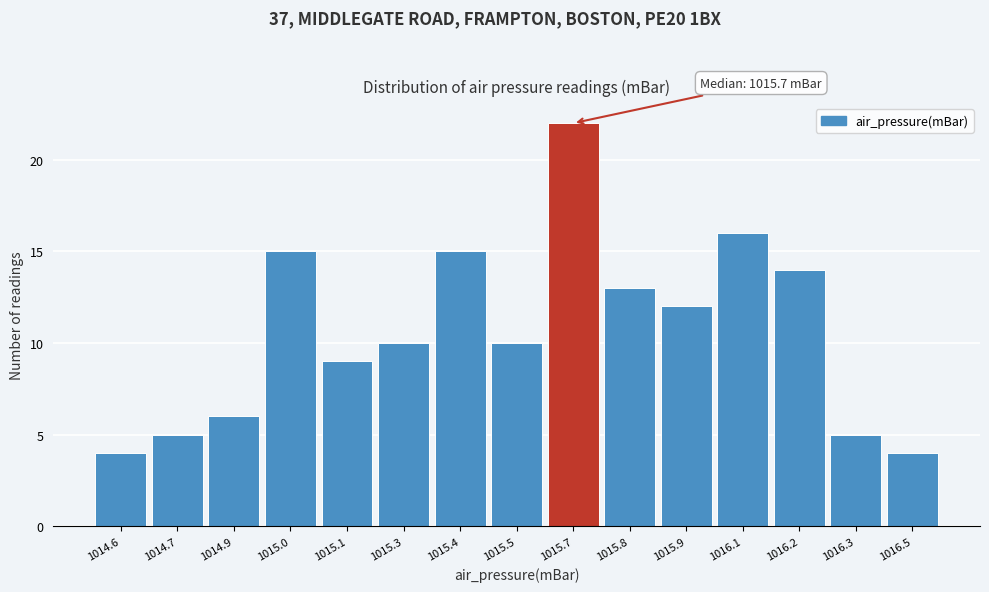

Reading left to right, transcribe all the data shown in this chart.

1014.6=4	1014.7=5	1014.9=6	1015.0=15	1015.1=9	1015.3=10	1015.4=15	1015.5=10	1015.7=22	1015.8=13	1015.9=12	1016.1=16	1016.2=14	1016.3=5	1016.5=4